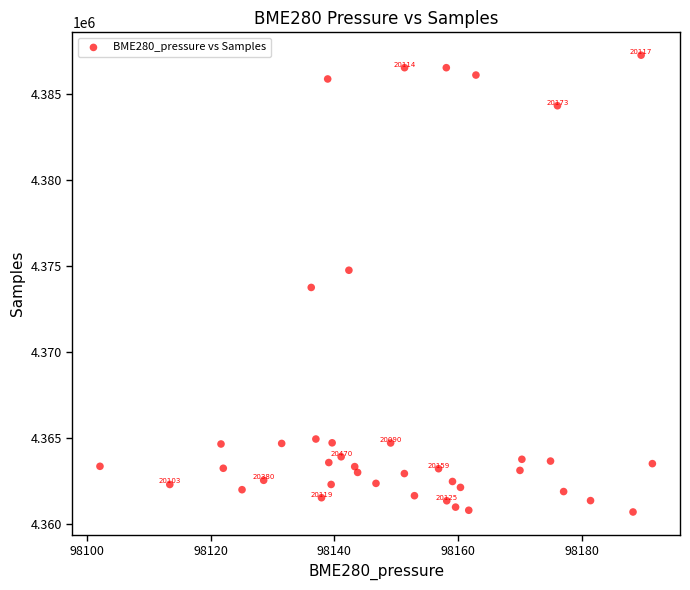

What is the range of Y values (max minus min)?

26570